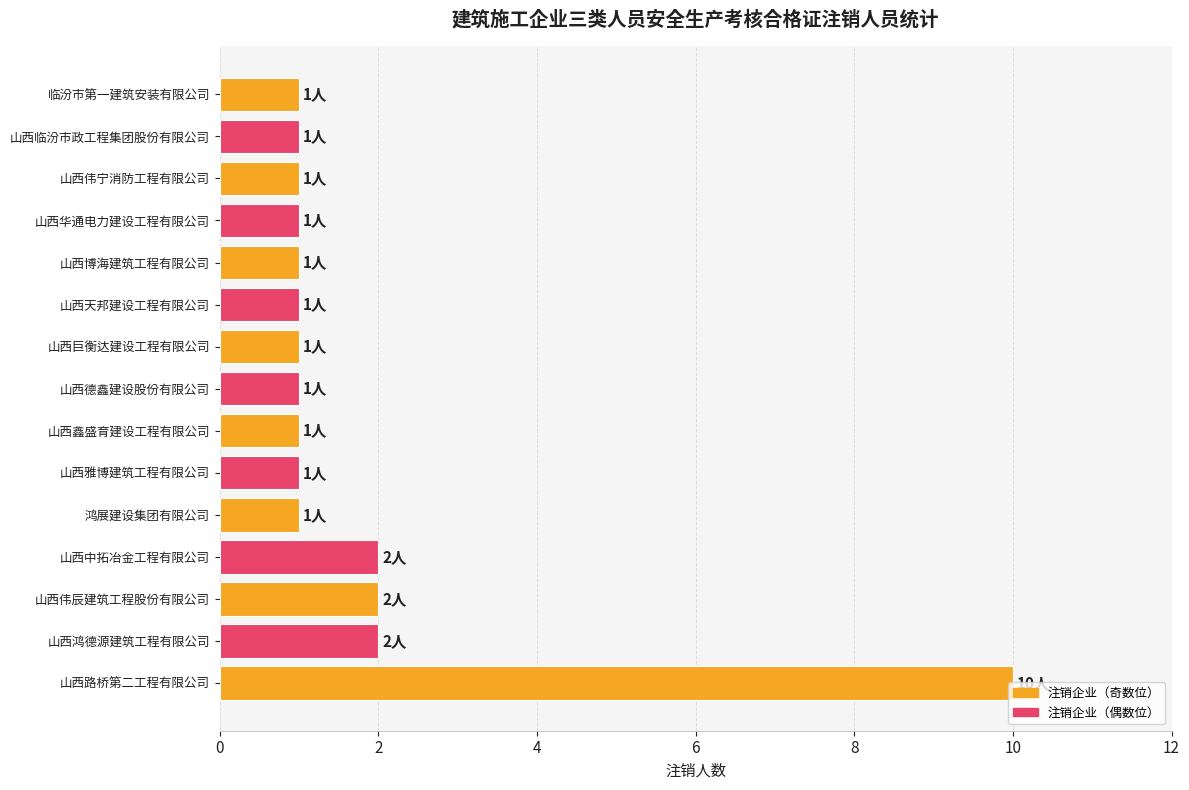

Which has a higher value, 山西伟辰建筑工程股份有限公司 or 山西雅博建筑工程有限公司?

山西伟辰建筑工程股份有限公司